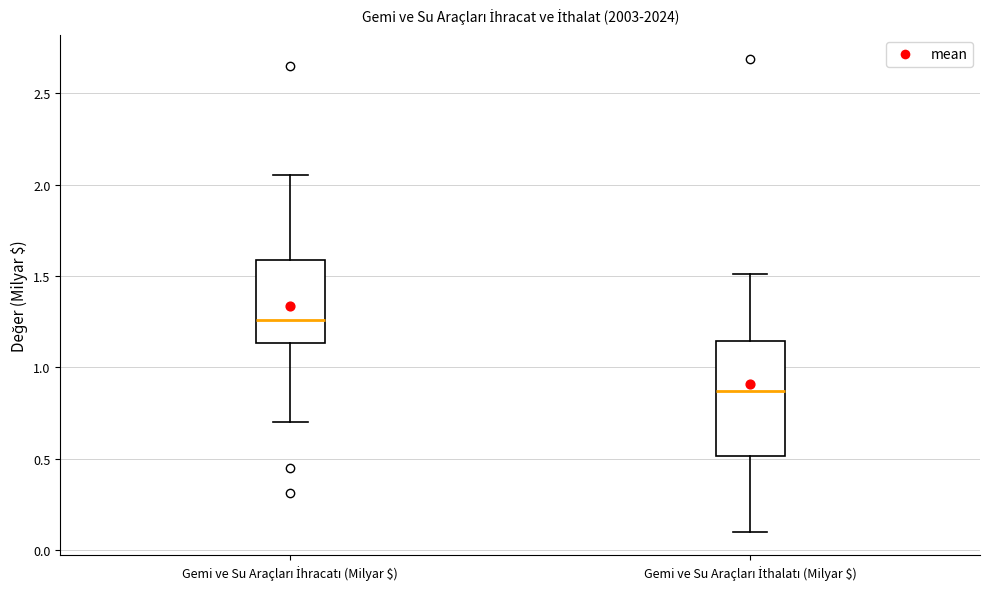

Reading left to right, transcribe this box plot: for each box, give where its median line is, the range the box spans, and where its two whiskers end, as read against the y-axis. The values are not printed on the chart, so give them approximately, as read against the axis.

Gemi ve Su Araçları İhracatı (Milyar $): median 1.25, box 1.15 to 1.60, whiskers 0.70 to 2.05
Gemi ve Su Araçları İthalatı (Milyar $): median 0.85, box 0.50 to 1.15, whiskers 0.10 to 1.50